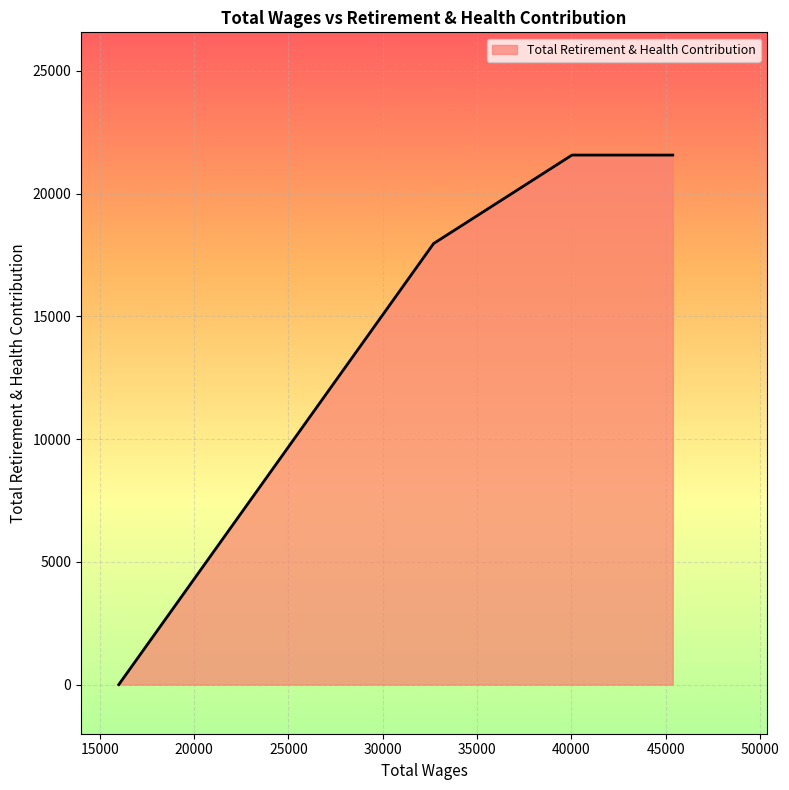

What is the average value?

16539